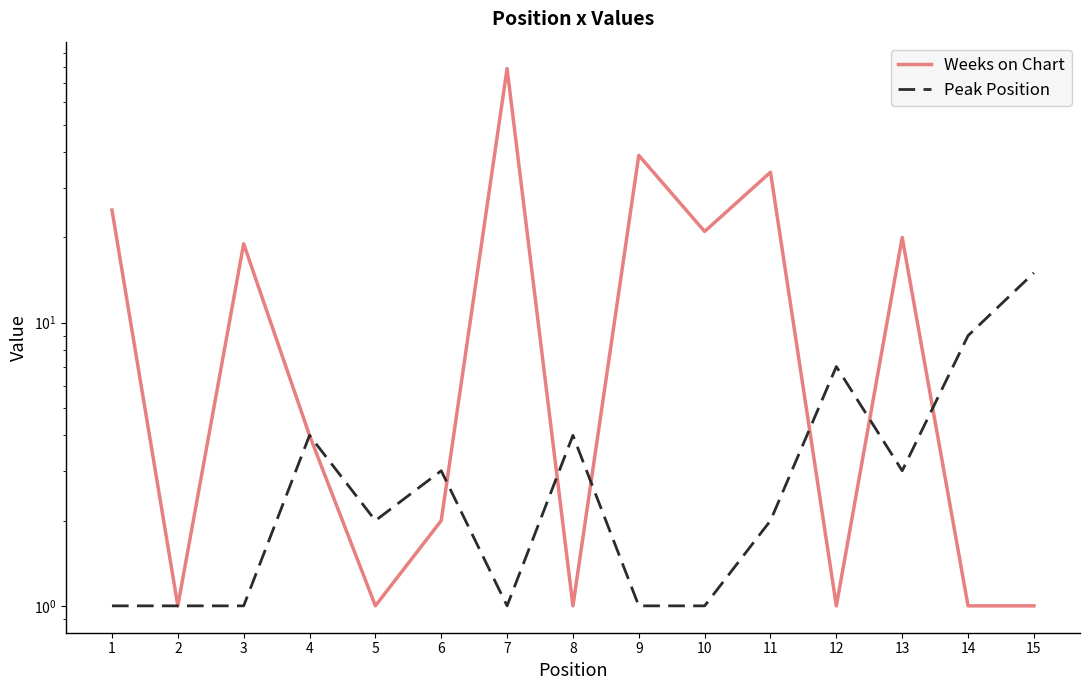

Rank the series by their maximum value, from highest to lowest.

Weeks on Chart, Peak Position